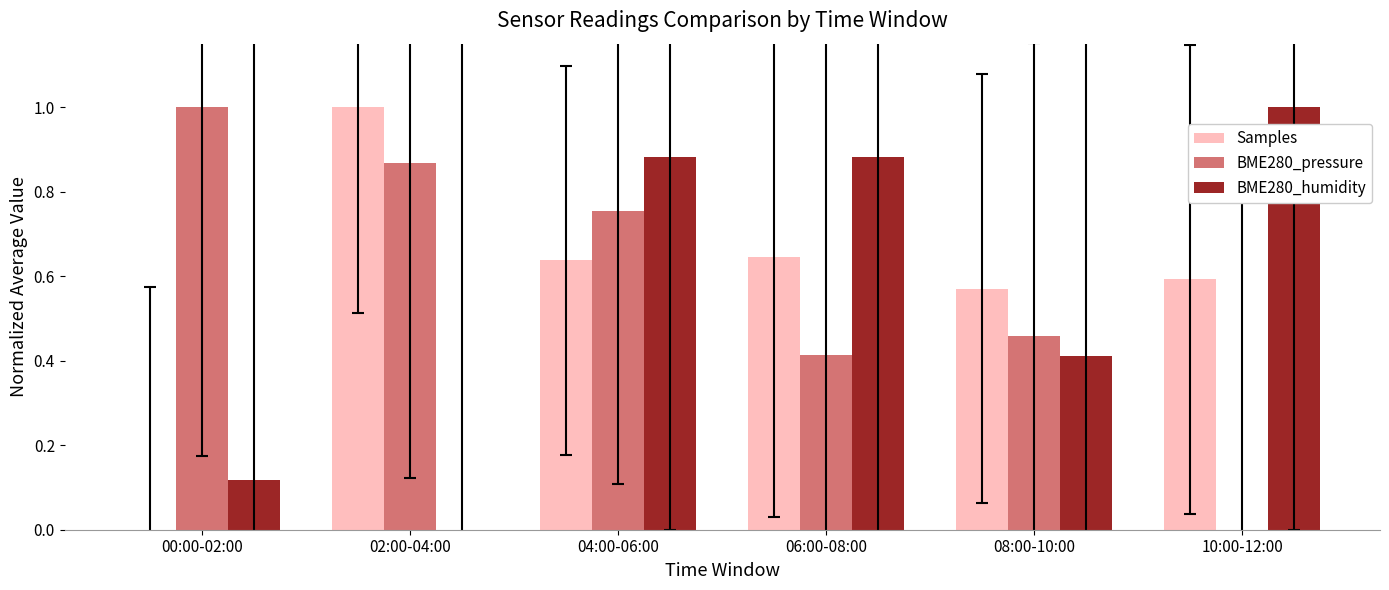

The value of BME280_pressure at 00:00-02:00 is 1.0. True or false?

True